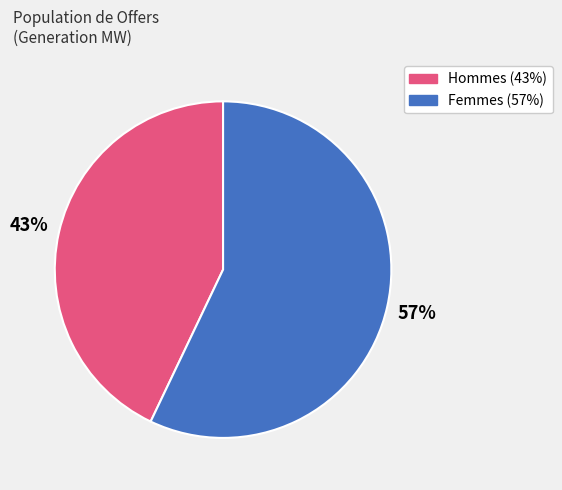

Is there any slice that represents more than half of the pie?

Yes